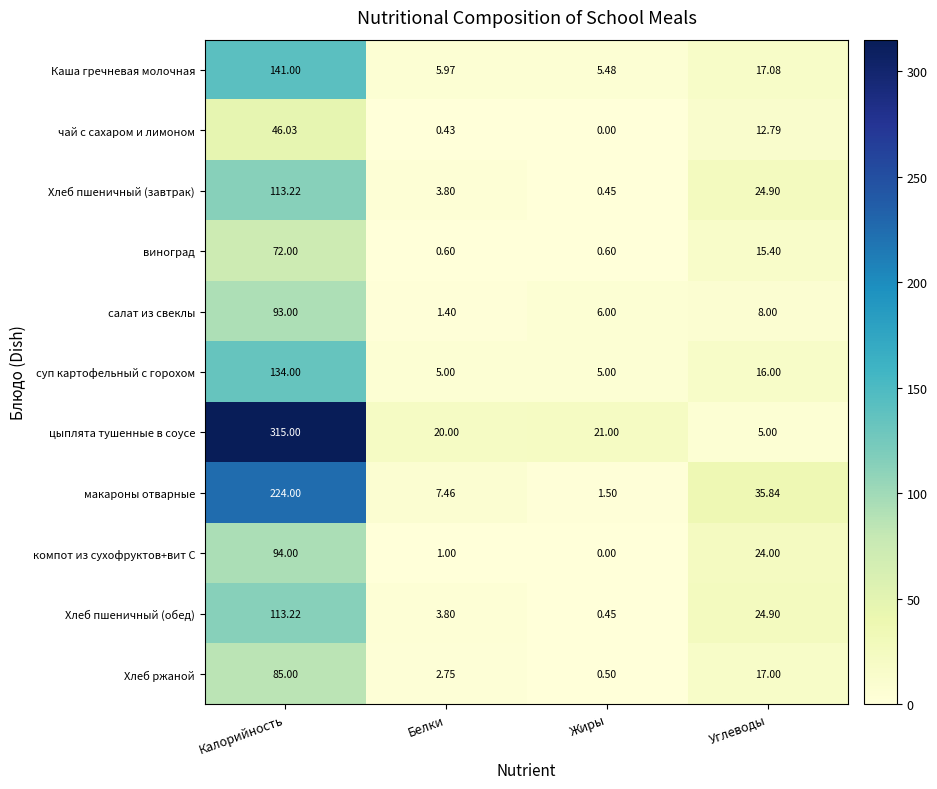

What is the maximum value shown in the chart?

315.0